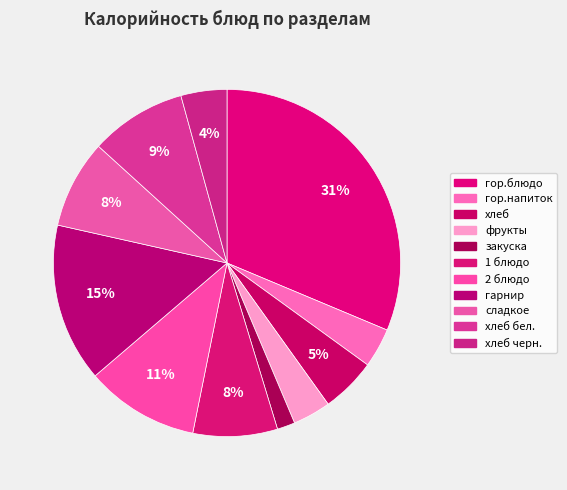

Count the number of slices in the pie.

11